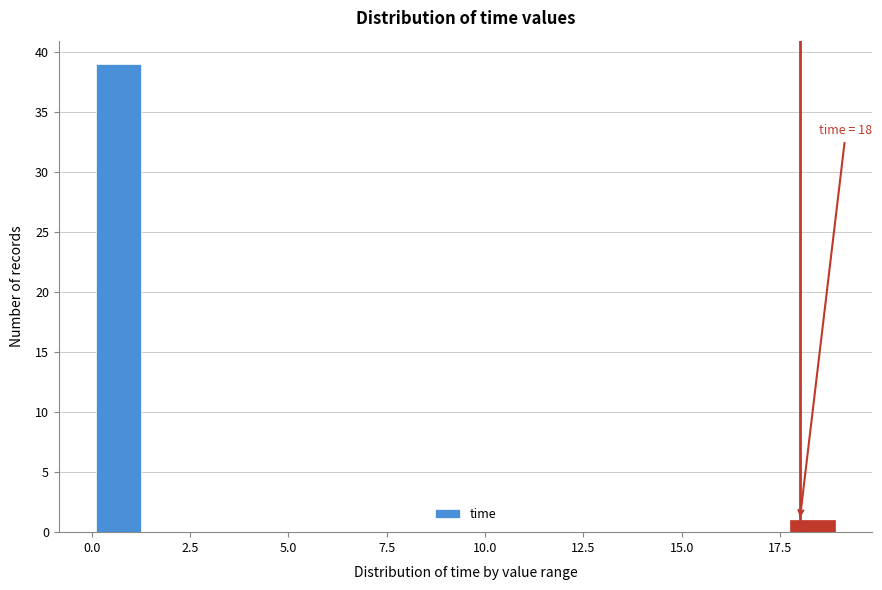

Read against the x-axis, roughly where is the centre of the tallest bar?

0.5